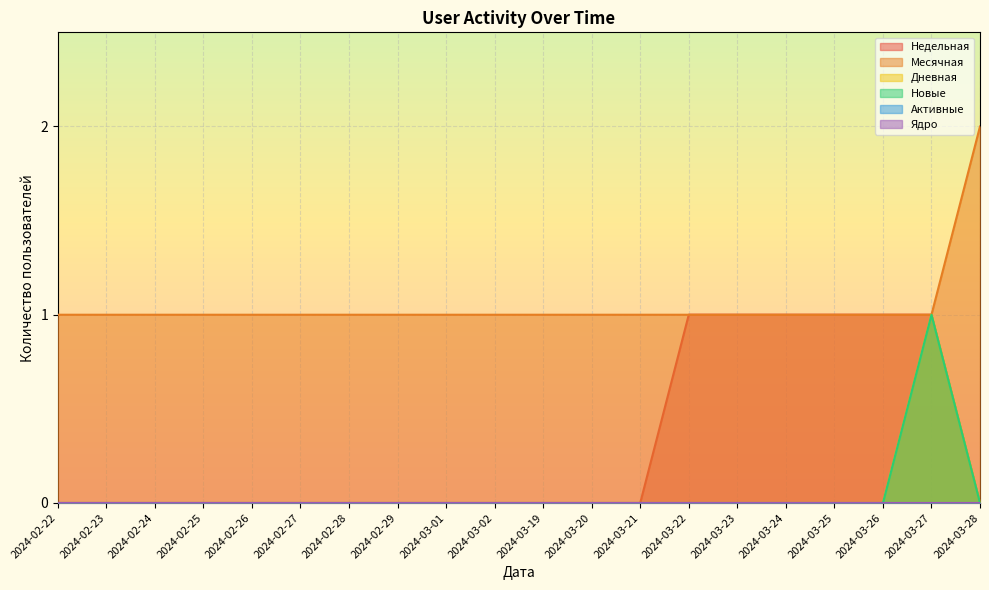

True or false: Недельная has a value of 1 at 2024-03-25.

True